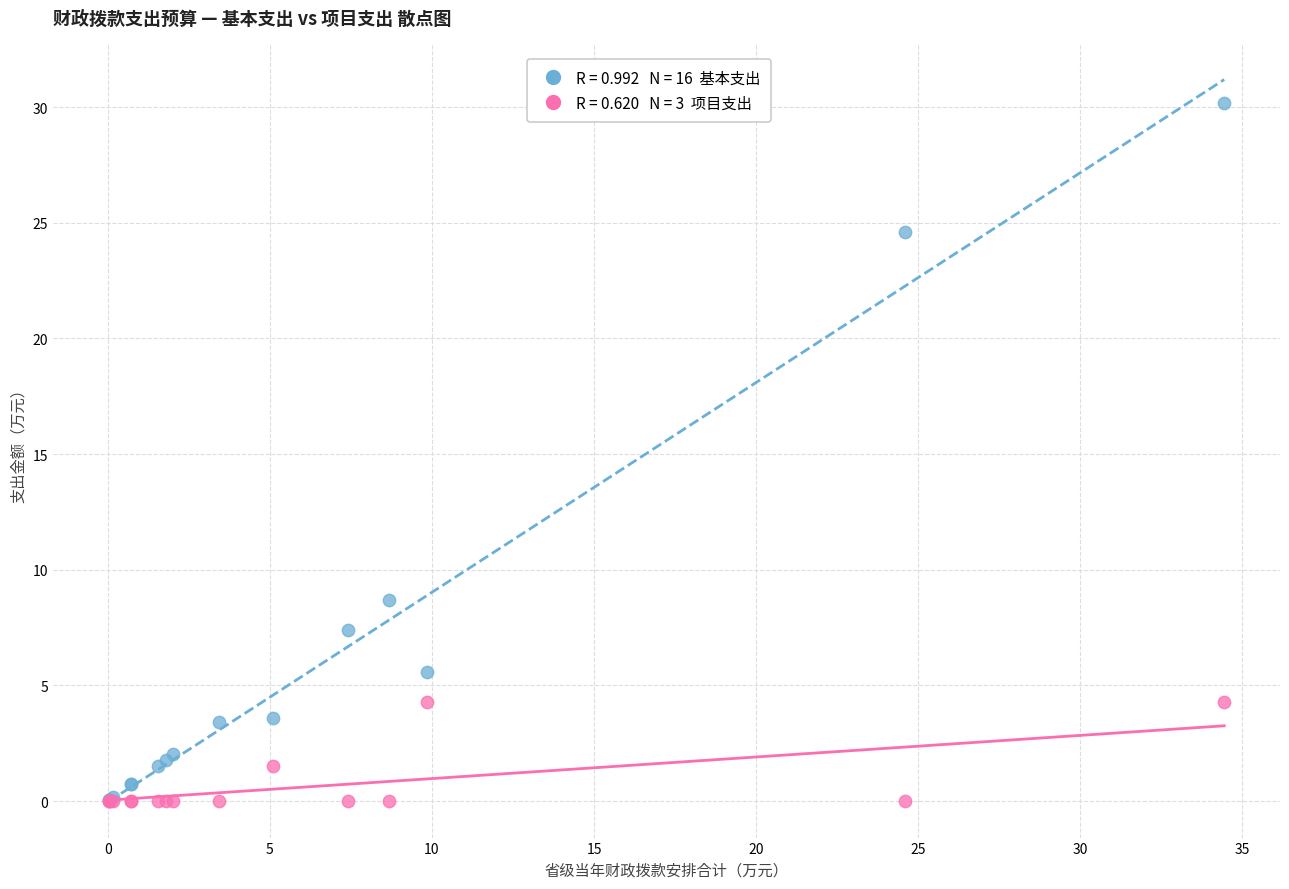

Across all series, what Y value is closest to 15?

8.7